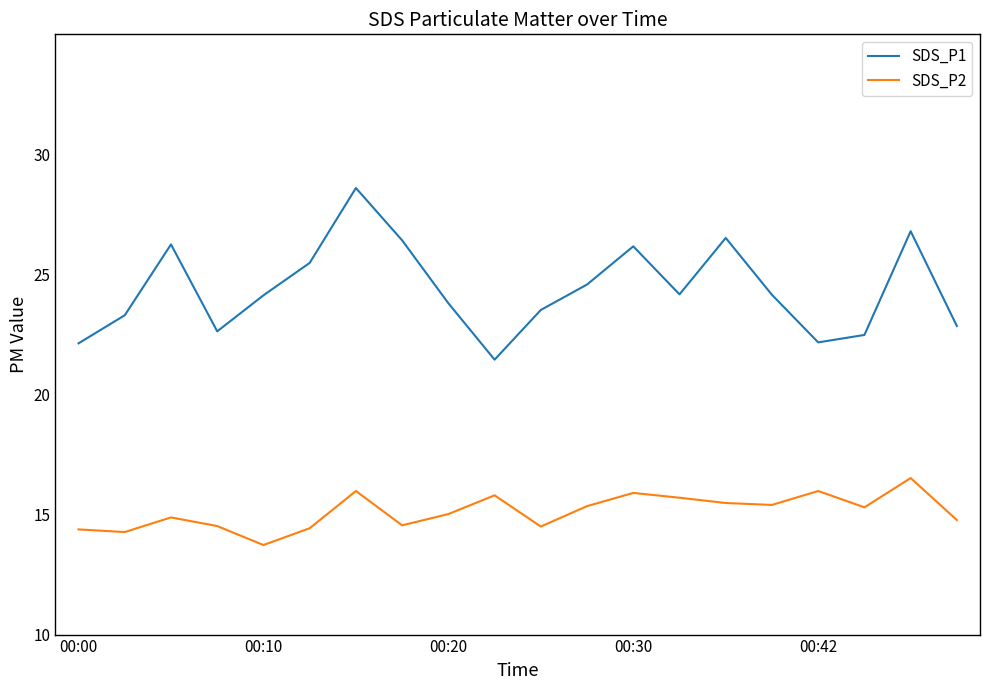

True or false: SDS_P1 and SDS_P2 intersect in this chart.

False